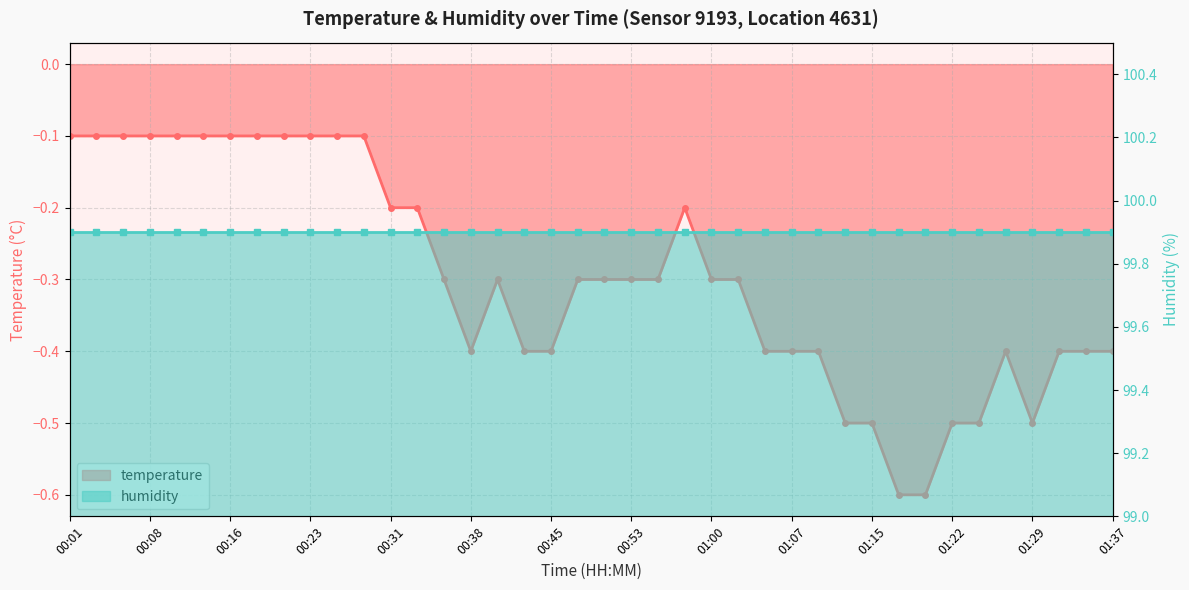

What is the minimum value shown in the chart?

-0.6